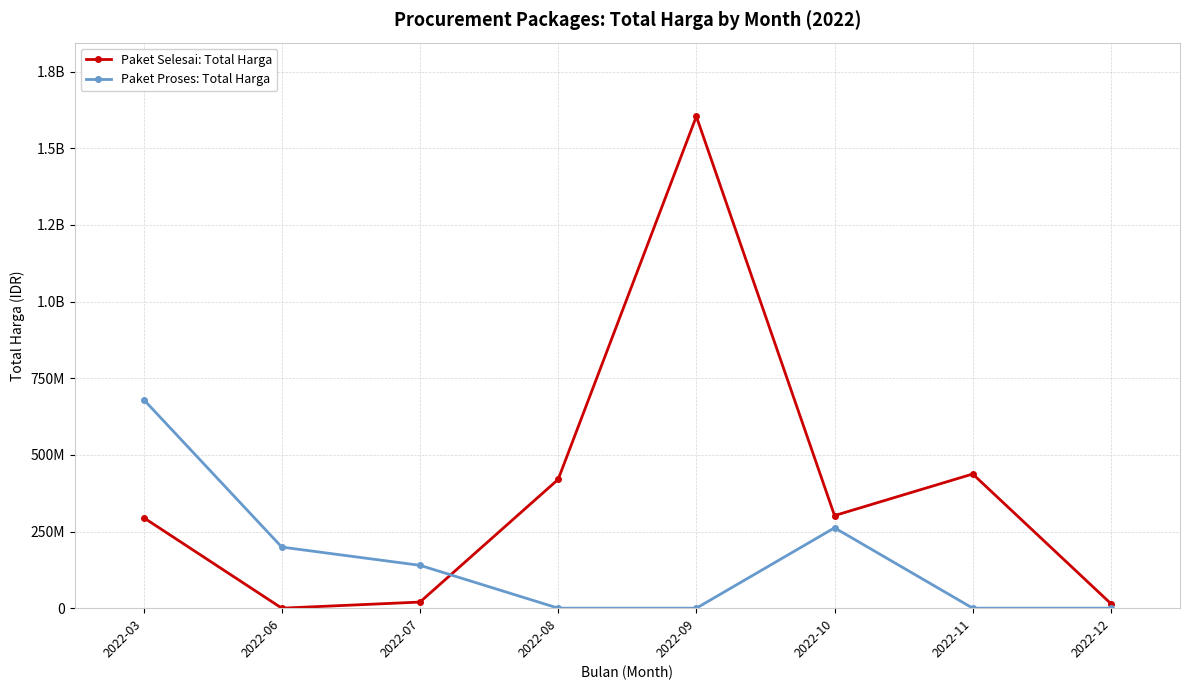

At which category does the chart reach its peak across all series?

2022-09